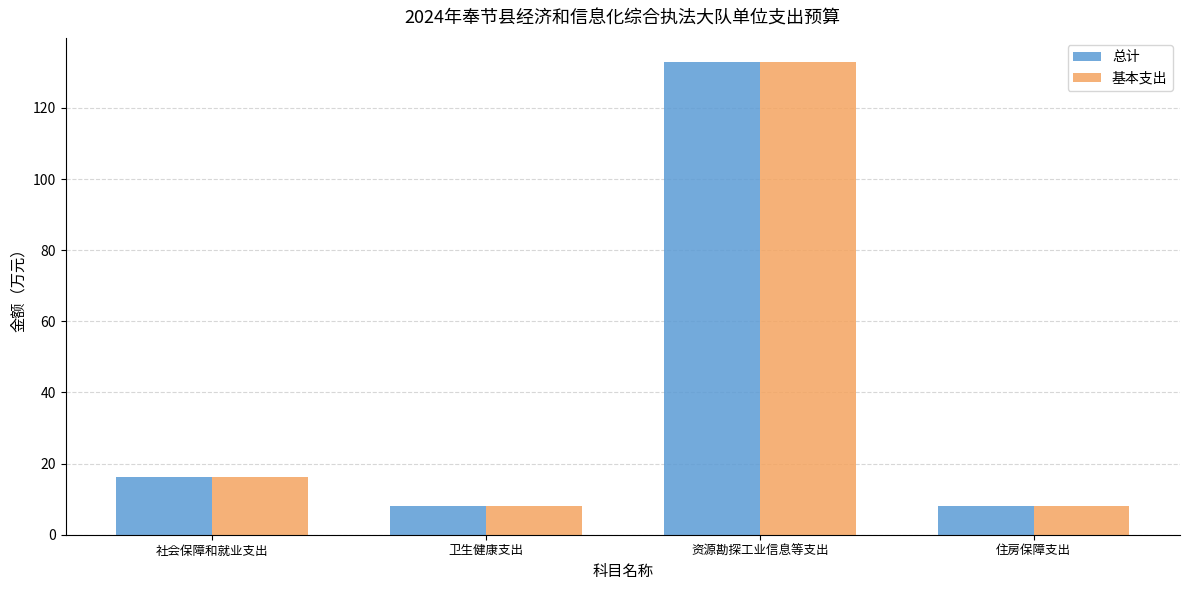

What is the difference between the maximum and minimum values in the 总计 series?

124.9